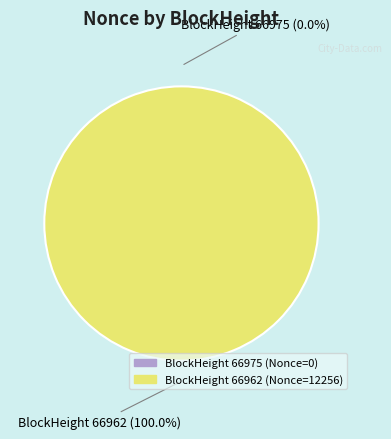

Combined, what portion of the pie is 66975 and 66962?

100.0%